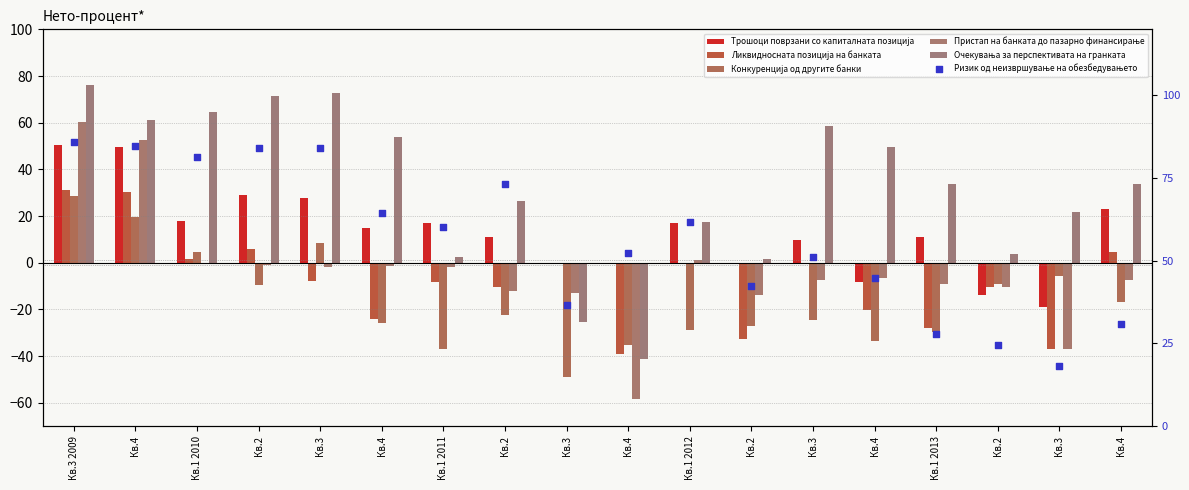

Which series reaches the minimum Y coordinate?

Пристап на банката до пазарно финансирање